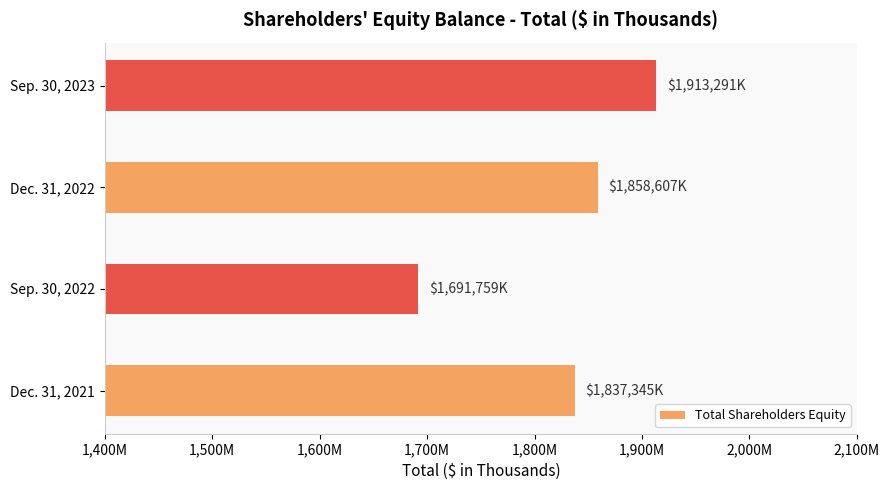

How many series are shown in this chart?

1